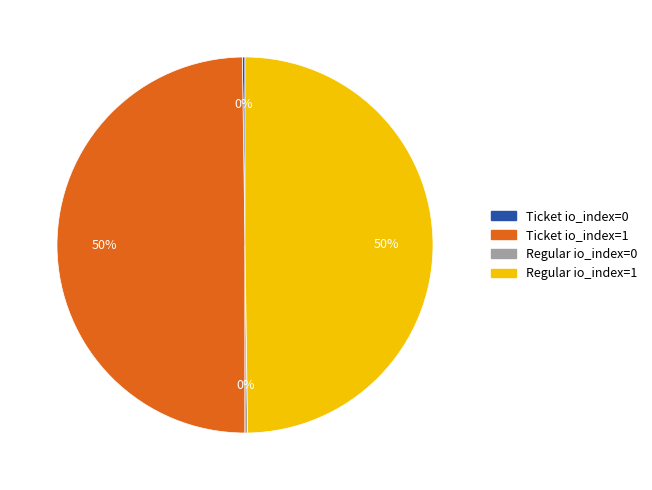

To the nearest percent, what percentage of the pie is Ticket io_index=1?

50%